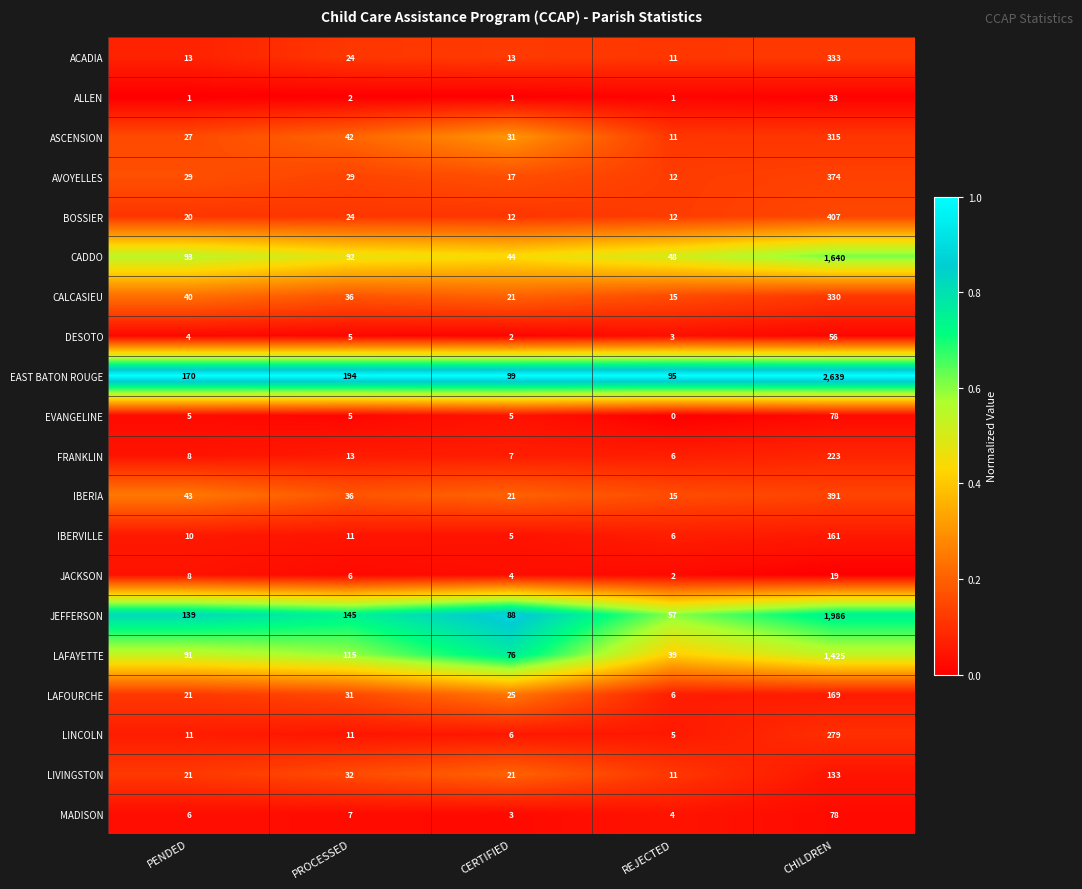

What is the sum of the JACKSON values at PROCESSED and CERTIFIED?

10